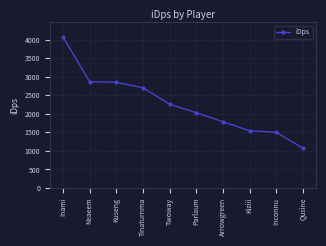

What is the value of the 9th point from the left?

1502.7